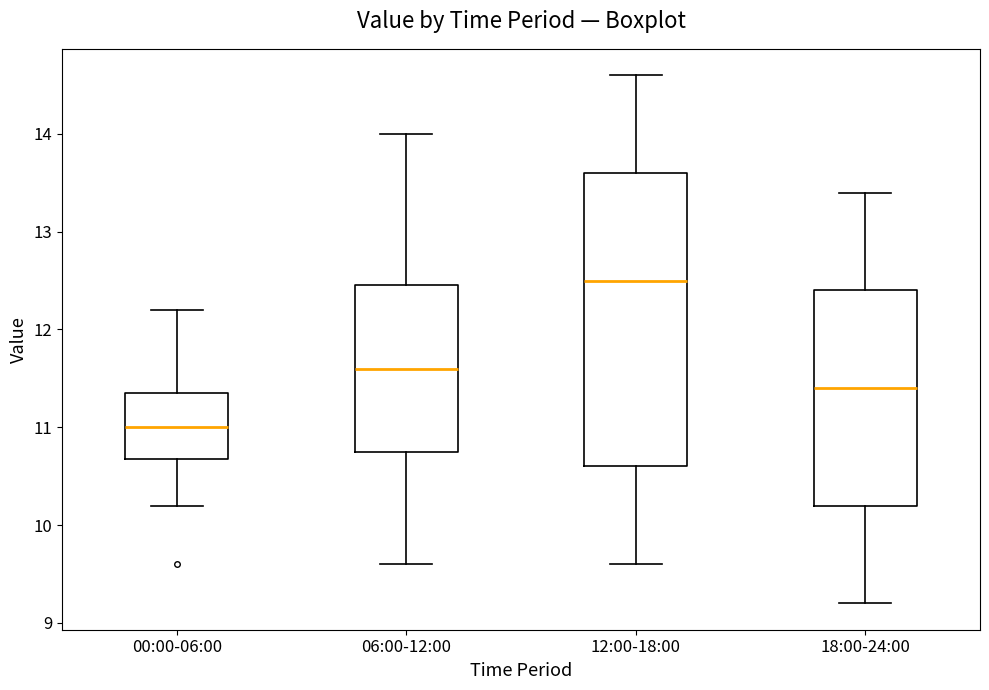

Reading left to right, transcribe this box plot: for each box, give where its median line is, the range the box spans, and where its two whiskers end, as read against the y-axis. The values are not printed on the chart, so give them approximately, as read against the axis.

00:00-06:00: median 11.0, box 10.7 to 11.4, whiskers 10.2 to 12.2
06:00-12:00: median 11.6, box 10.8 to 12.5, whiskers 9.6 to 14.0
12:00-18:00: median 12.5, box 10.6 to 13.6, whiskers 9.6 to 14.6
18:00-24:00: median 11.4, box 10.2 to 12.4, whiskers 9.2 to 13.4